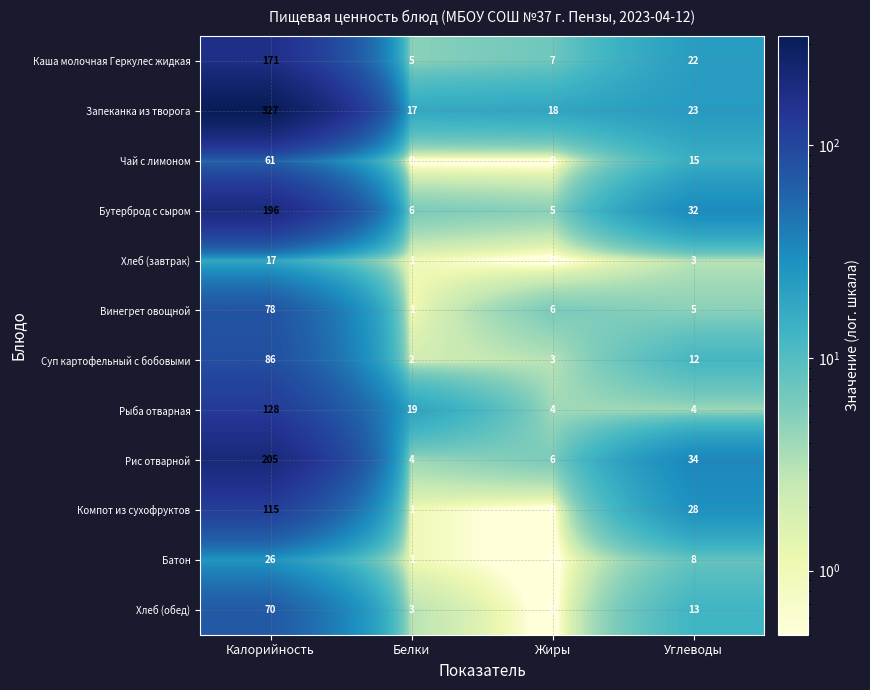

Which series has the largest range (max minus min)?

Запеканка из творога